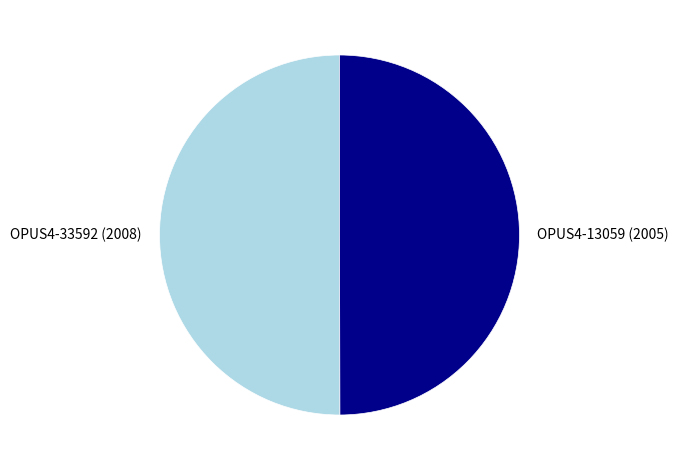

Is the sum of OPUS4-13059 (2005) and OPUS4-33592 (2008) greater than half?

Yes